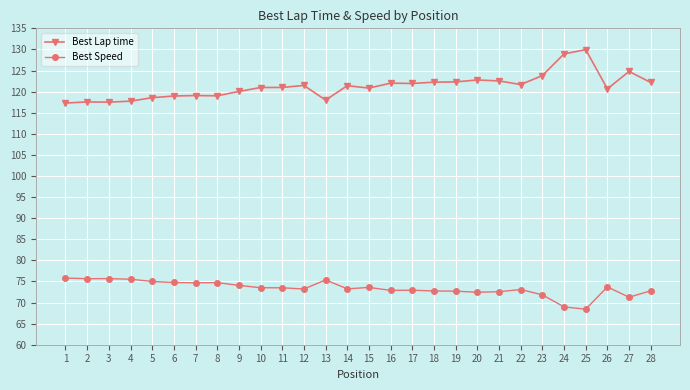

Is it true that Best Lap time equals 198.3 at 27?

False